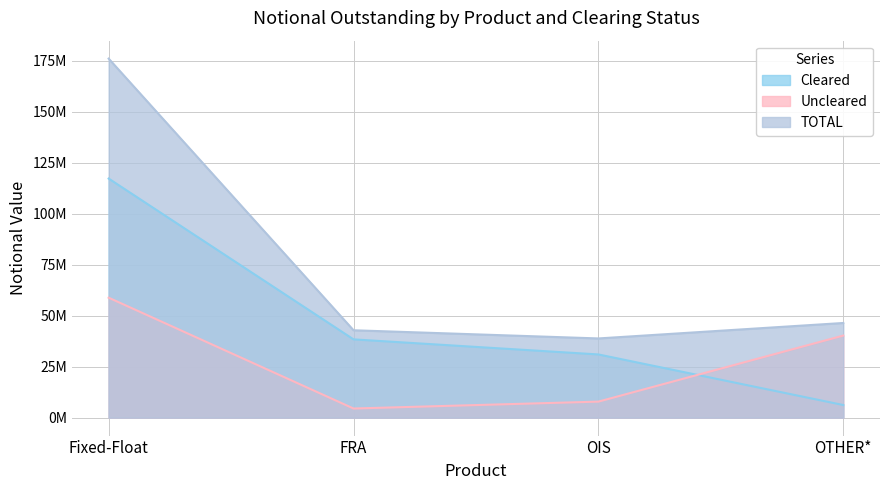

At which category is the sum across all series the highest?

Fixed-Float